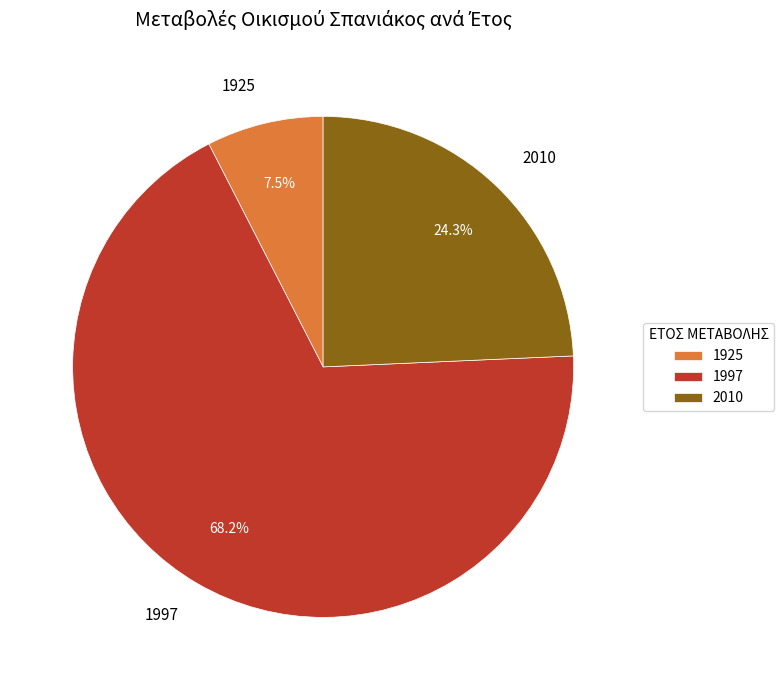

True or false: 2010 accounts for 36% of the total.

False